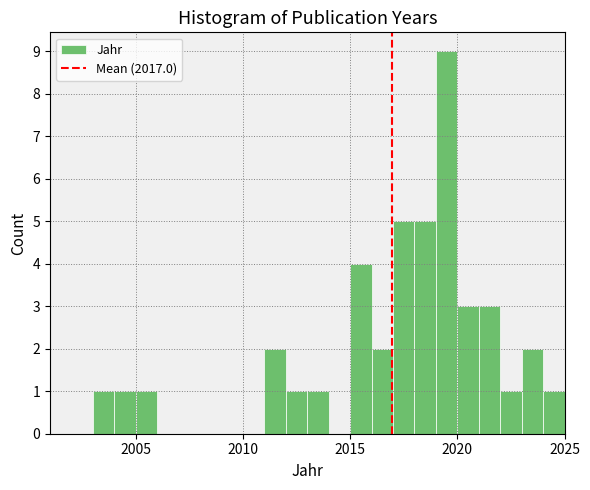

Read against the x-axis, roughly where is the centre of the tallest bar?

2019.5